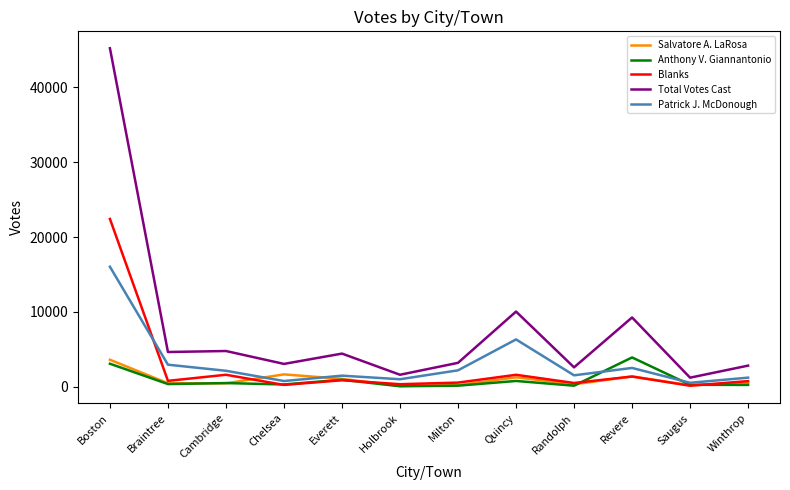

Which series has the largest range (max minus min)?

Total Votes Cast